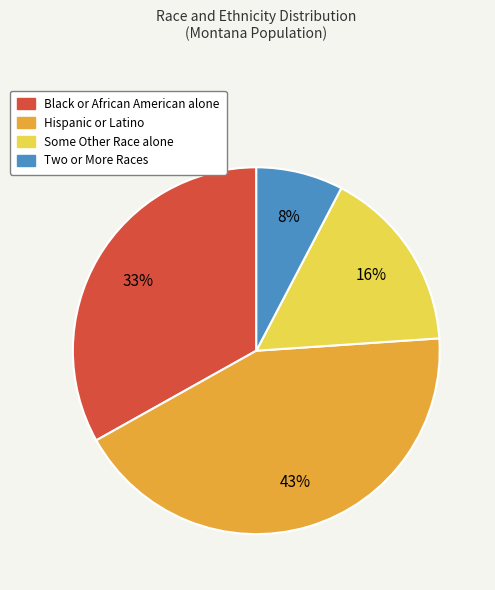

To the nearest percent, what is the average slice percentage?

25%